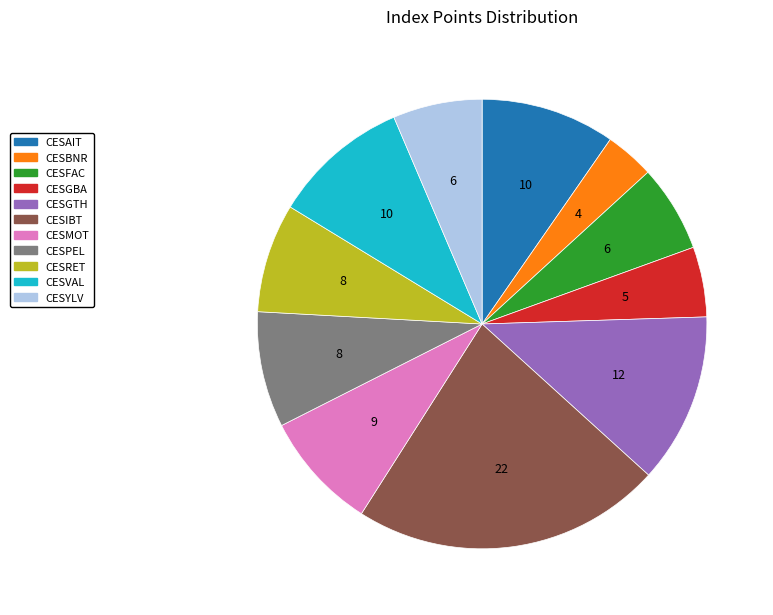

Combined, do CESIBT and CESGBA account for over 50%?

No